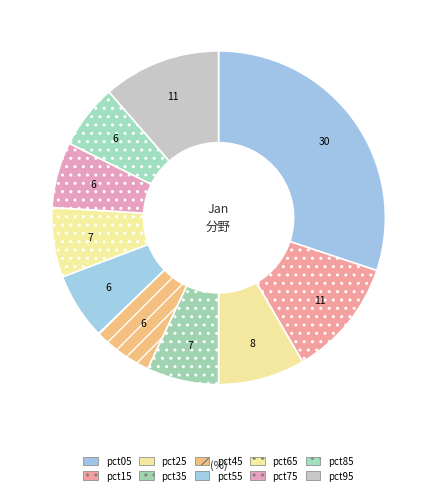

The pct75 slice represents 6% of the pie. True or false?

True